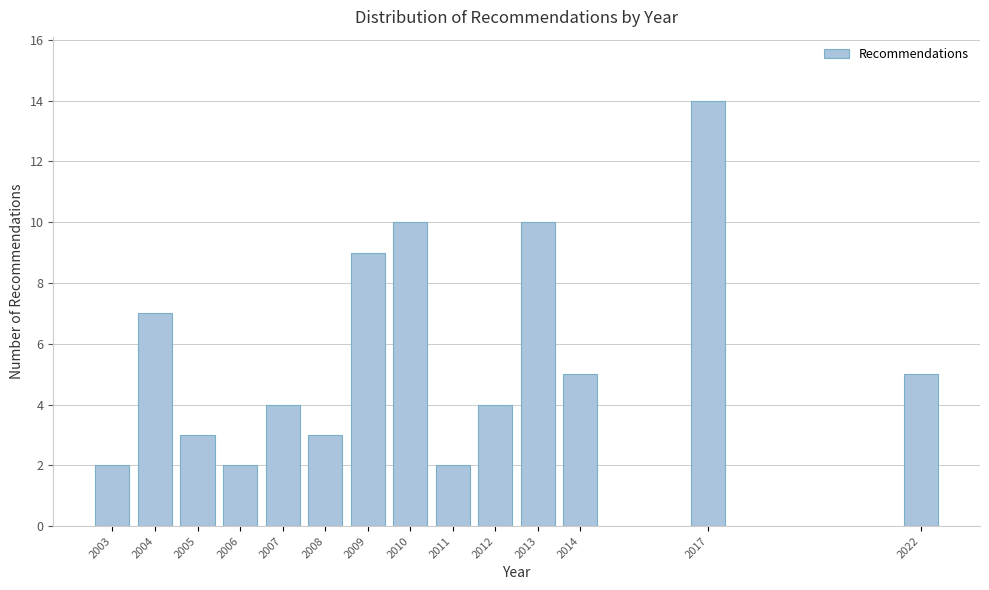

Reading right to left, what are all the values shown in this chart?

2022=5	2017=14	2014=5	2013=10	2012=4	2011=2	2010=10	2009=9	2008=3	2007=4	2006=2	2005=3	2004=7	2003=2